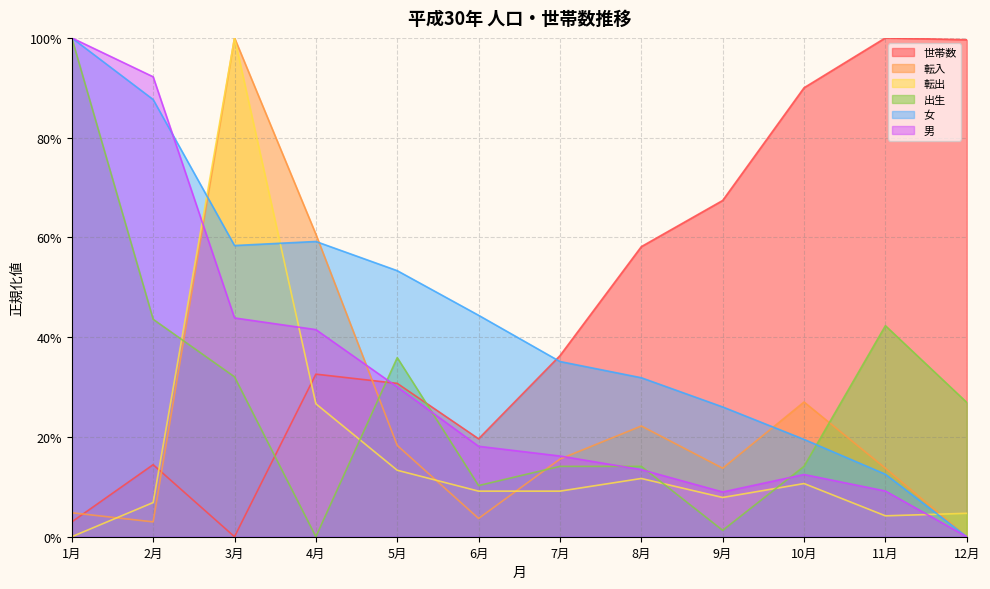

After their last crossing, which series has the higher values: 世帯数 or 女?

世帯数